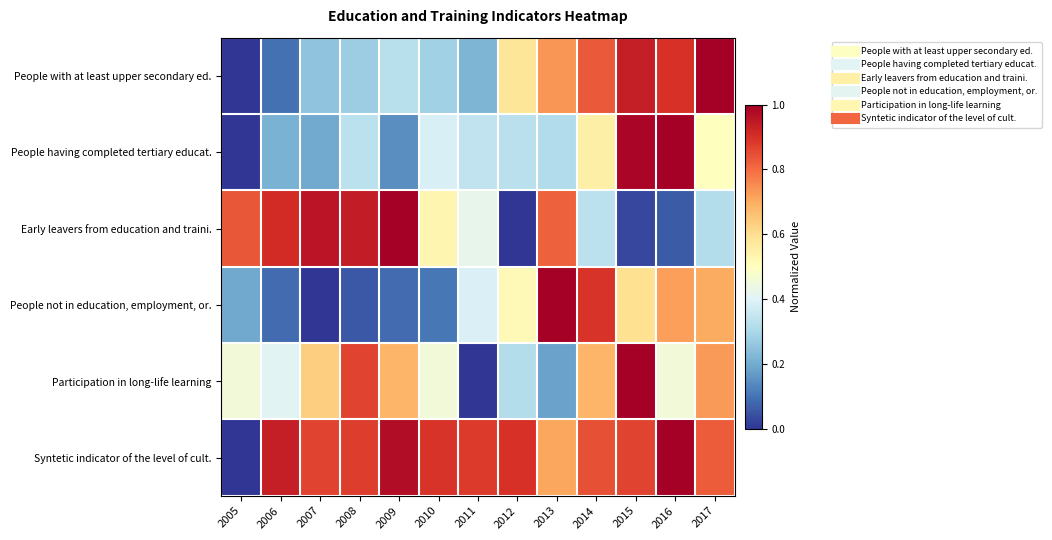

At which category is the sum across all series the highest?

2015